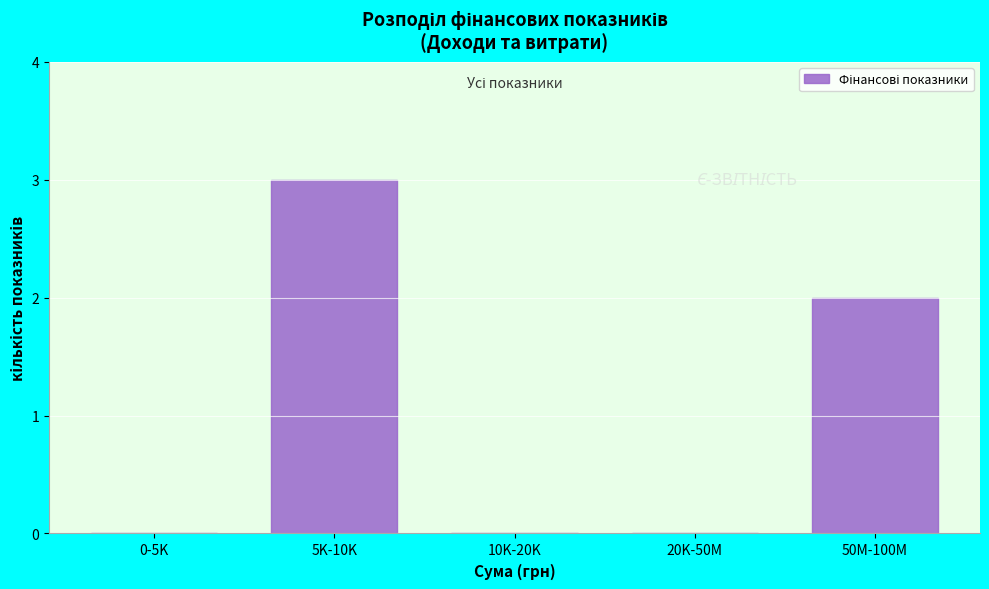

Reading left to right, list all the values displayed in this chart.

0-5K=0	5K-10K=3	10K-20K=0	20K-50M=0	50M-100M=2